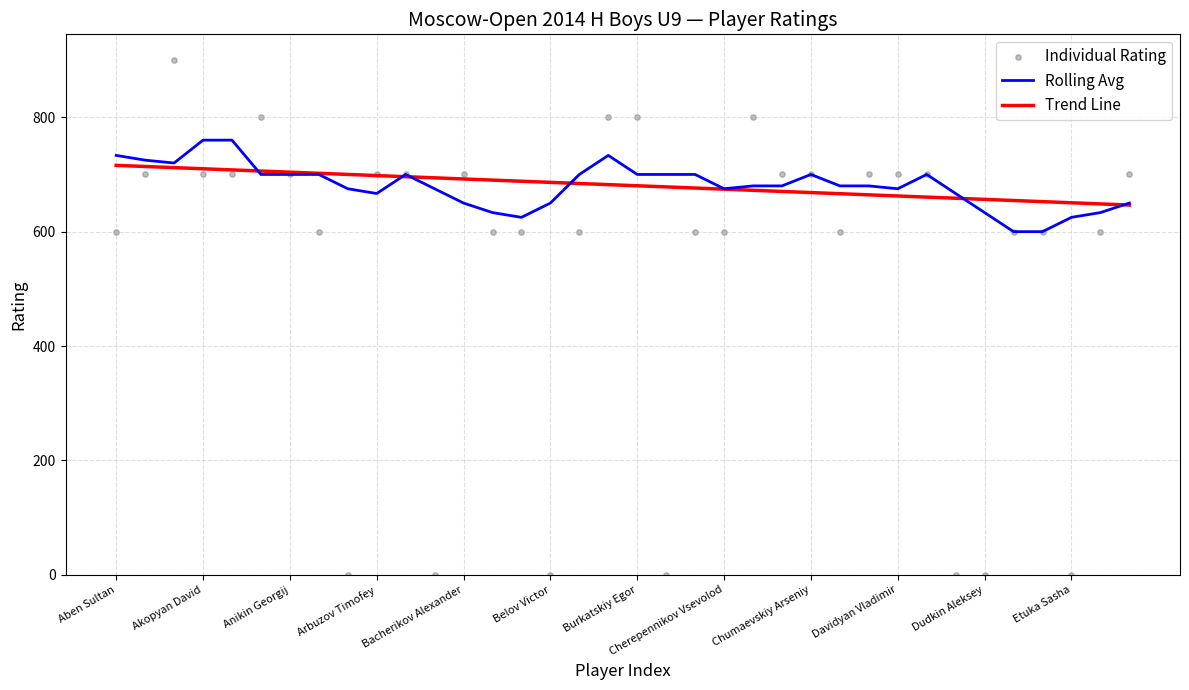

Which series reaches the maximum Y coordinate?

Individual Rating